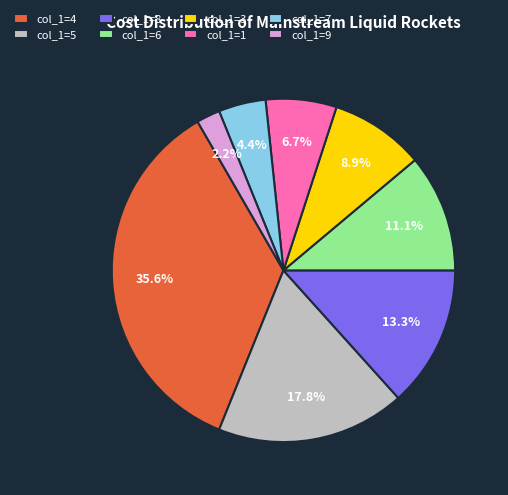

Which has a higher value, col_1=4 or col_1=1?

col_1=4